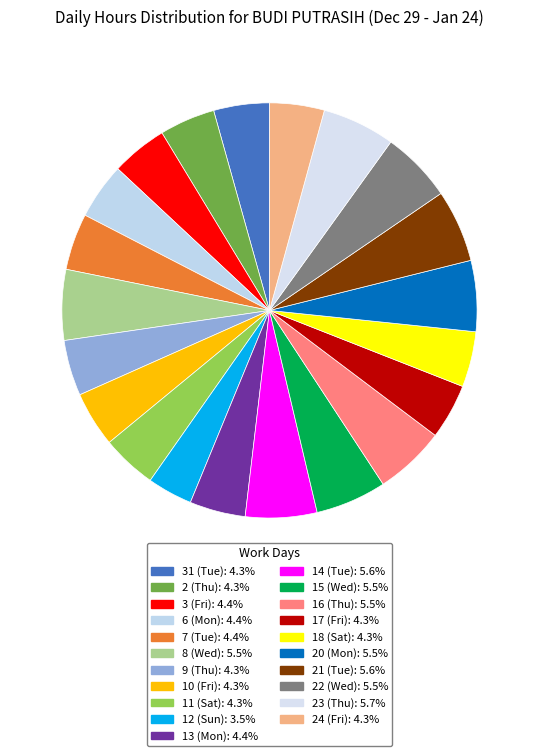

What is the ratio of the value at 17 (Fri) to the value at 31 (Tue)?

1.0